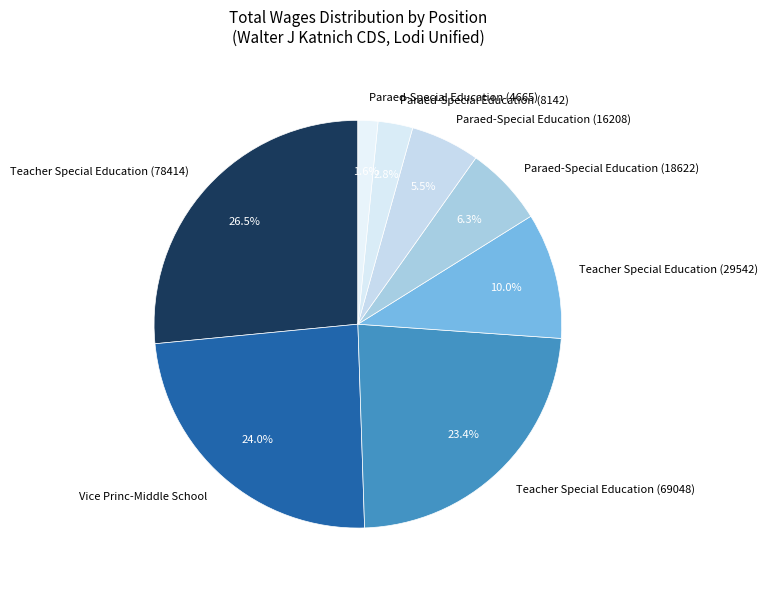

Which slice is the smallest?

Paraed-Special Education (4665)